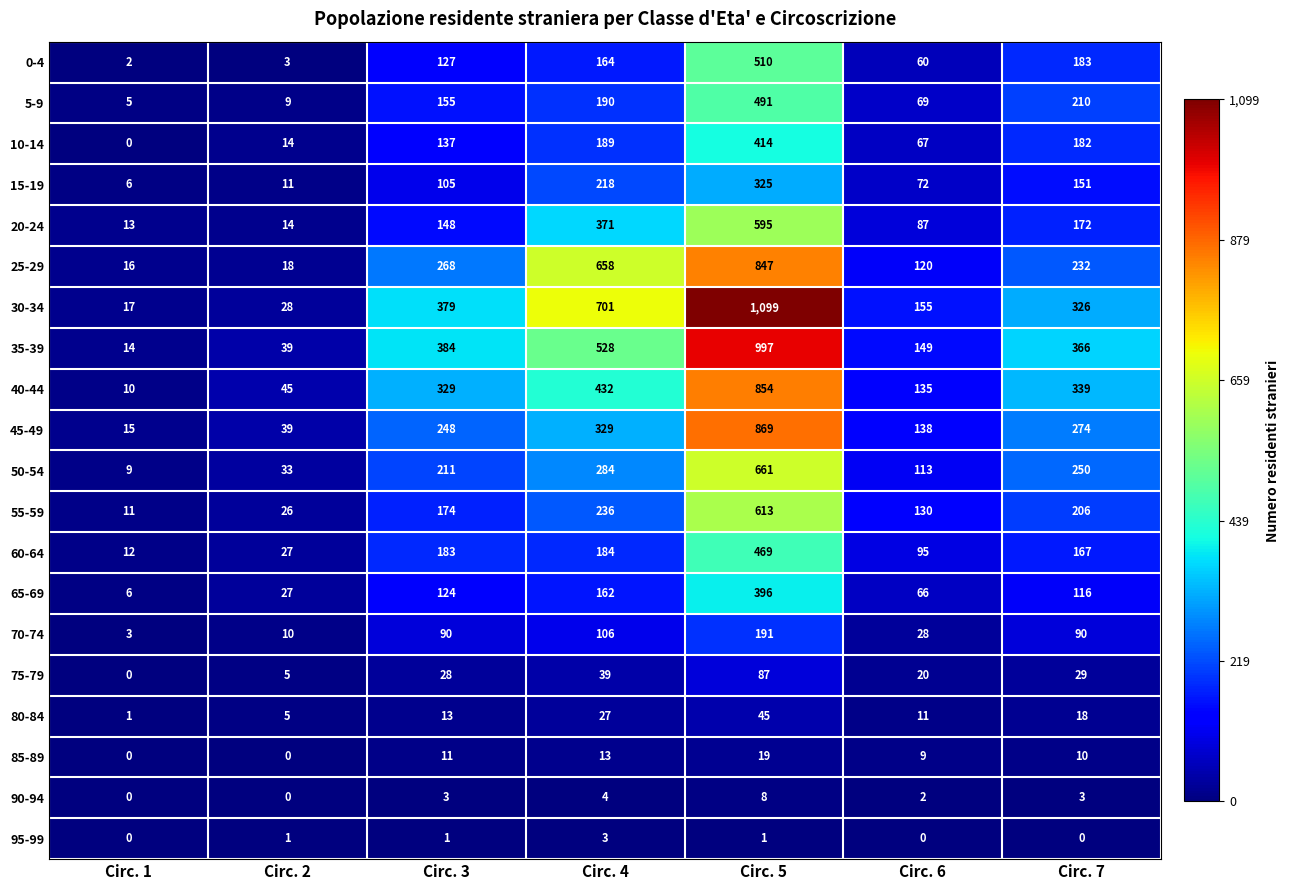

What is the sum of the 5-9 values at Circ. 2 and Circ. 1?

14